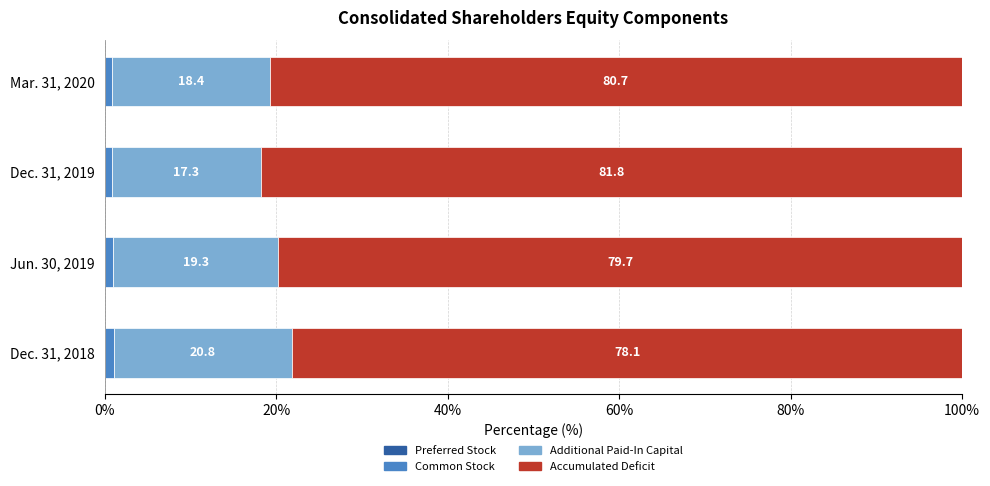

What is the total value across all series at Dec. 31, 2018?

100.0